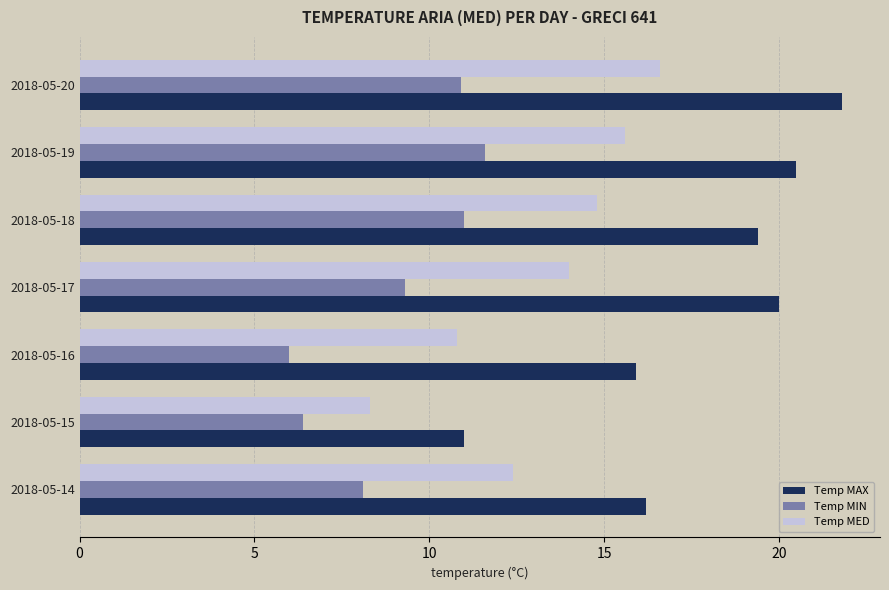

Rank the categories by Temp MED value from highest to lowest.

2018-05-20, 2018-05-19, 2018-05-18, 2018-05-17, 2018-05-14, 2018-05-16, 2018-05-15